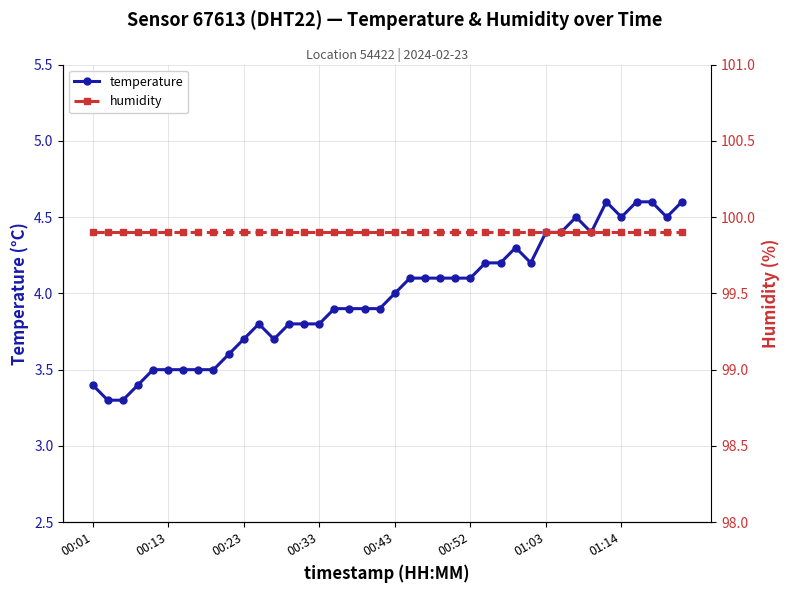

Is the value of temperature at 00:01 greater than the value of humidity at 32?

No